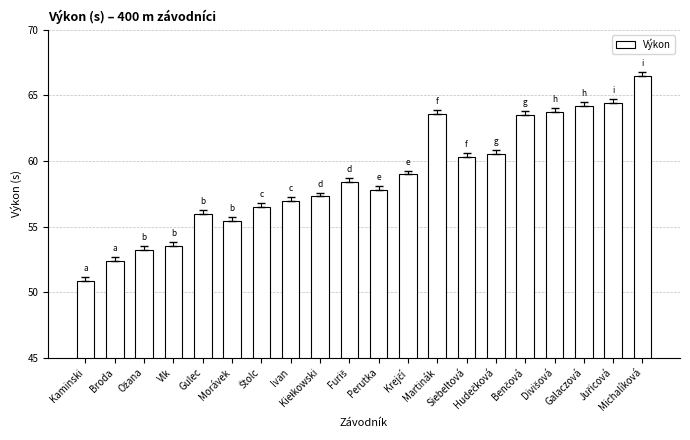

What is the difference between the maximum and second lowest values?

14.2